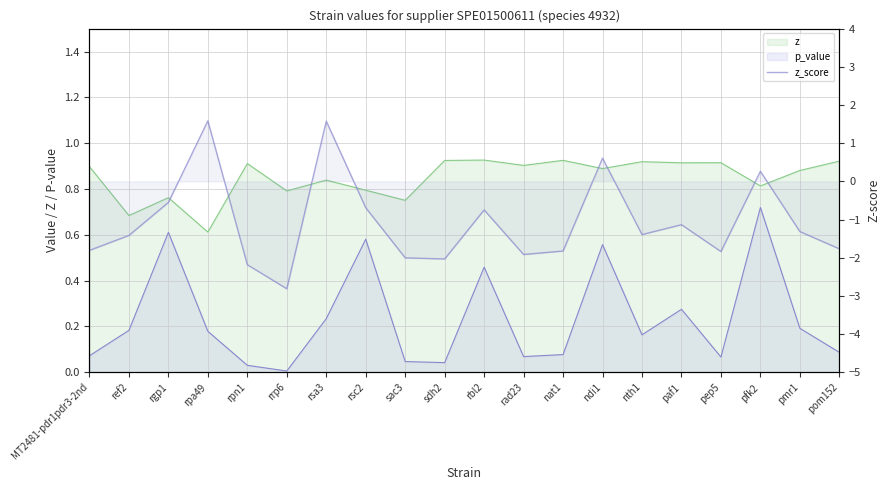

What is the difference between the maximum and minimum values?

4.4